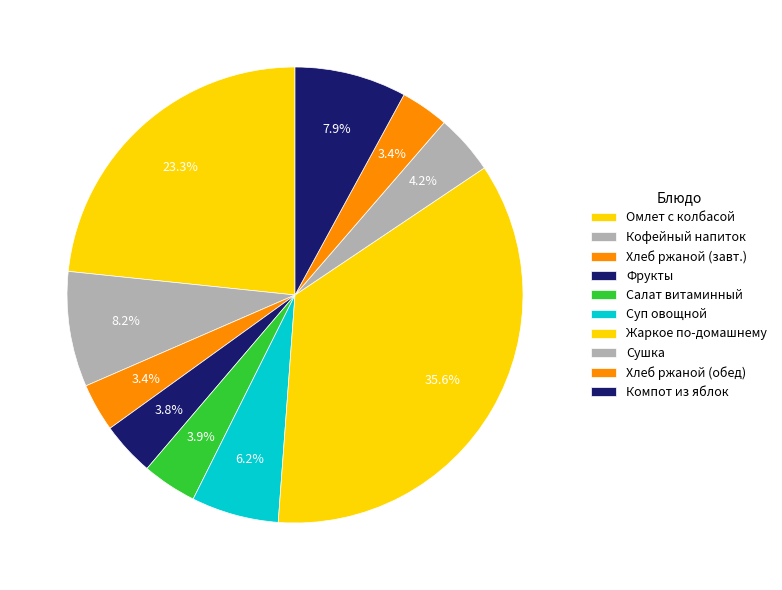

Count the number of slices in the pie.

10